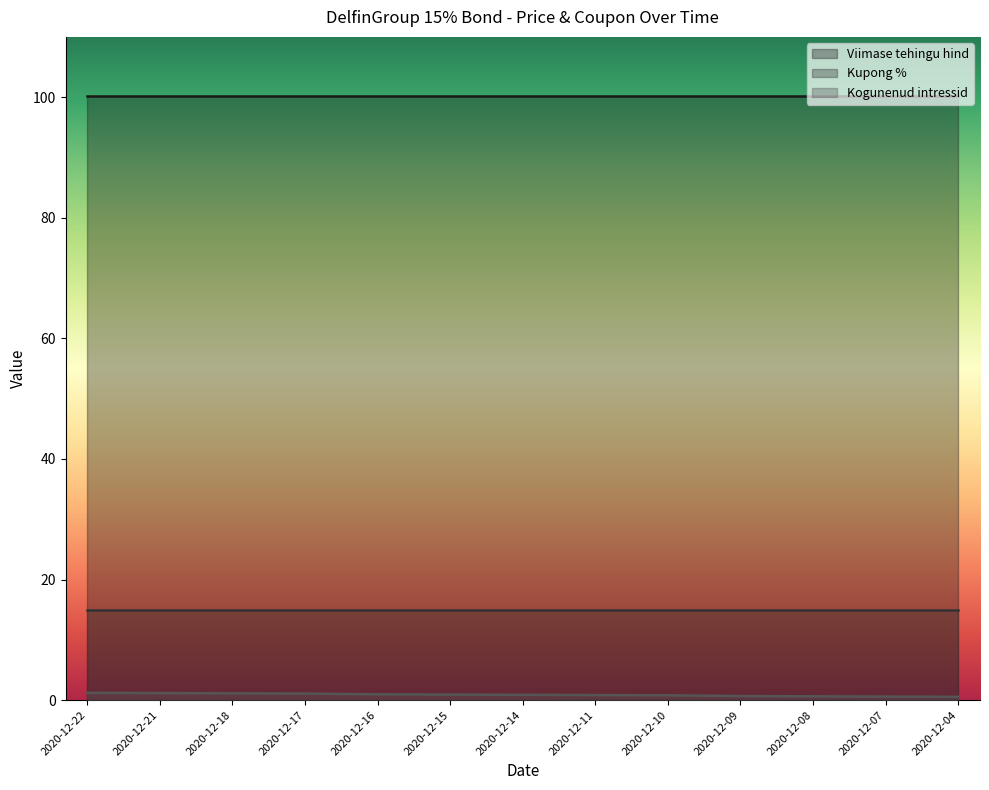

Count the number of data series in this chart.

3